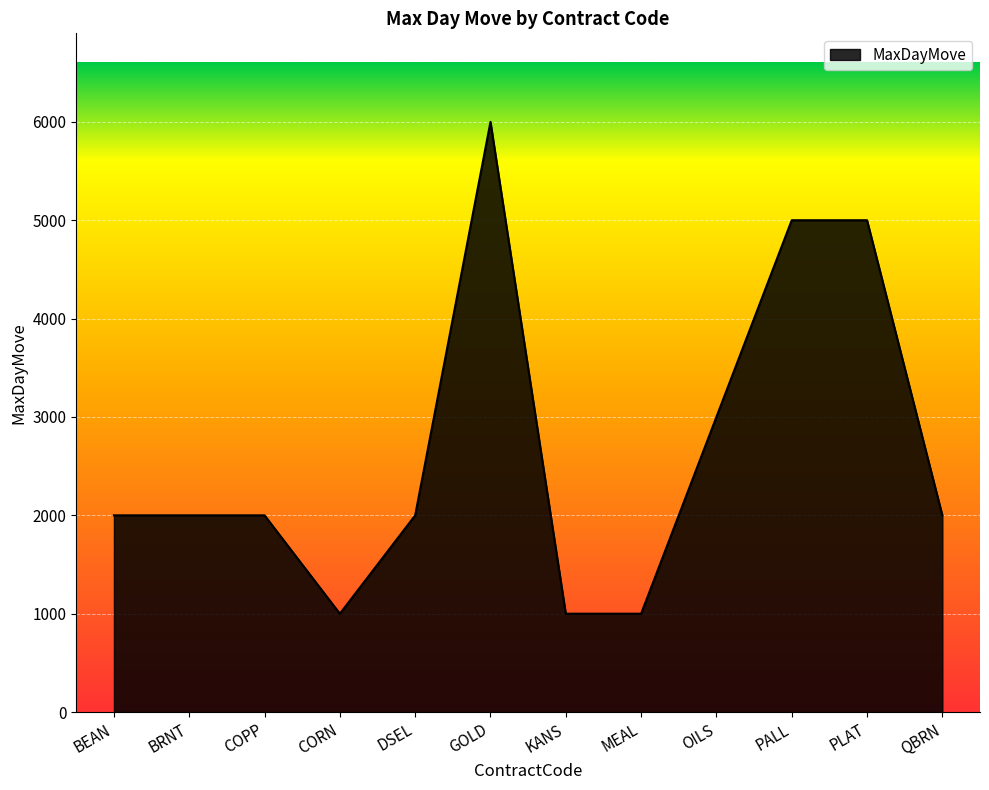

Reading right to left, what are all the values shown in this chart?

QBRN=2000	PLAT=5000	PALL=5000	OILS=3000	MEAL=1000	KANS=1000	GOLD=6000	DSEL=2000	CORN=1000	COPP=2000	BRNT=2000	BEAN=2000